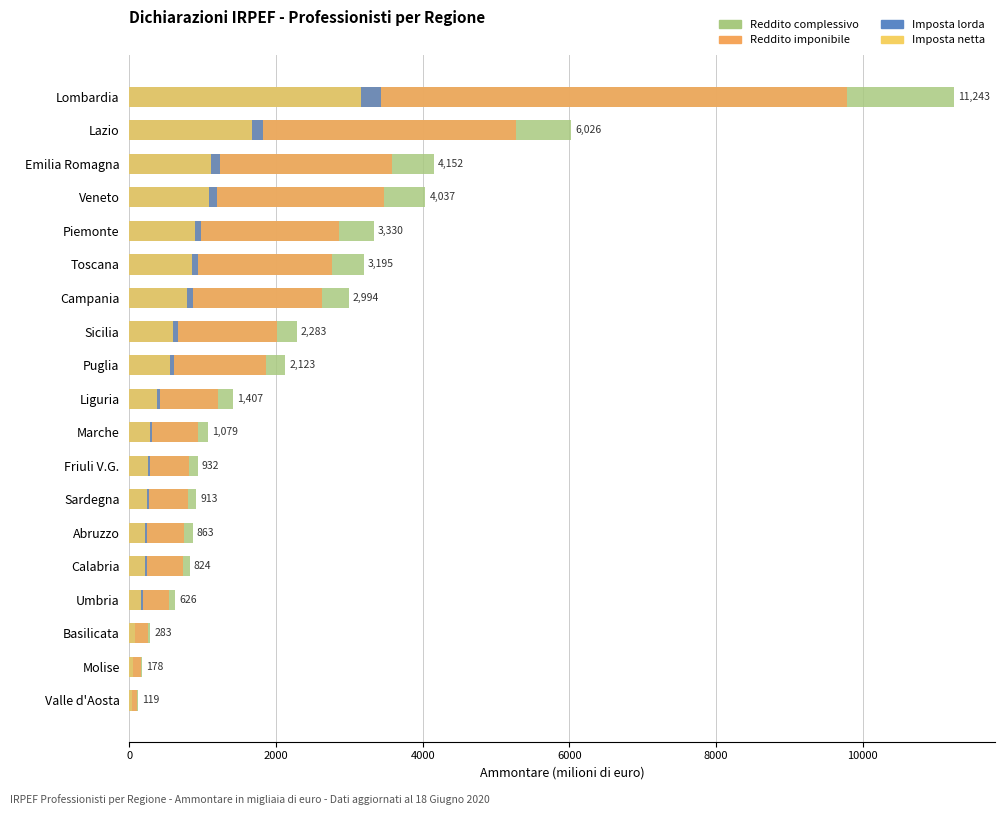

True or false: Imposta netta has a value of 401.3 at Marche.

False